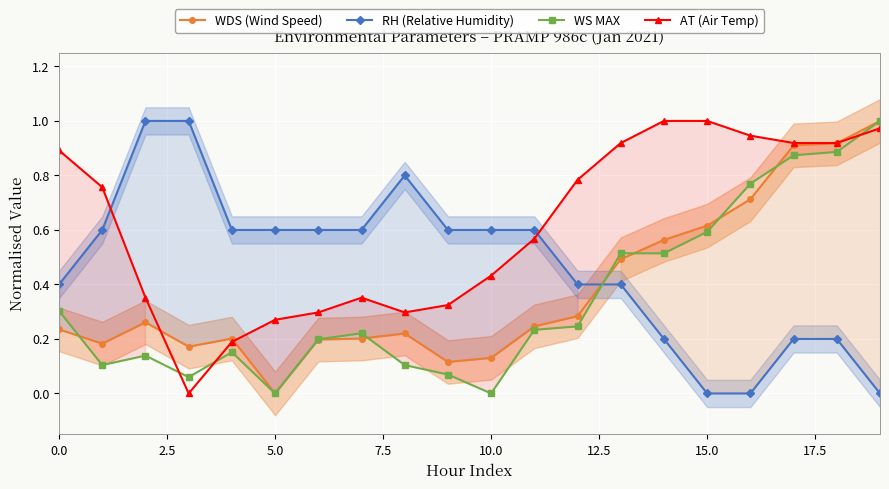

In AT (Air Temp), how many points are higher than both neighbors (excluding endpoints)?

1